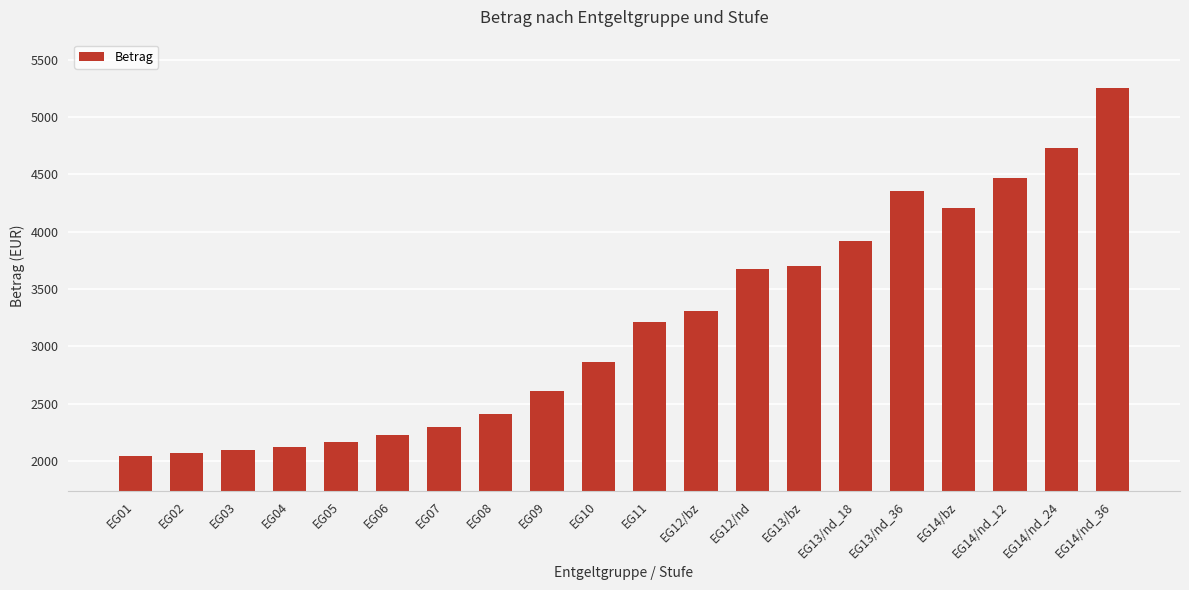

What is the label of the 8th bar from the left?

EG08